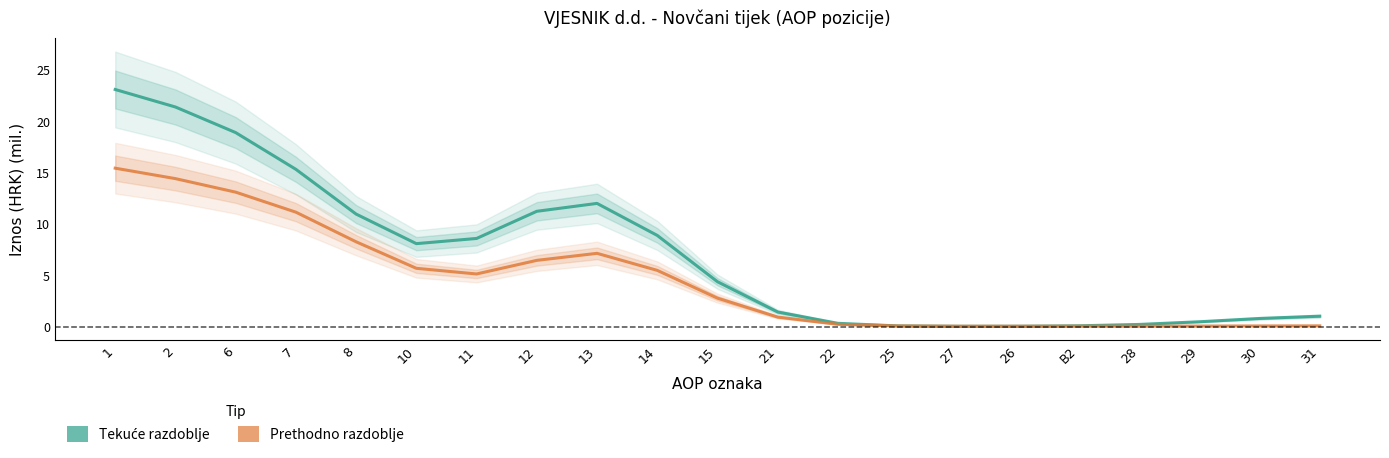

Where does the Prethodno razdoblje series first go above 2?

1